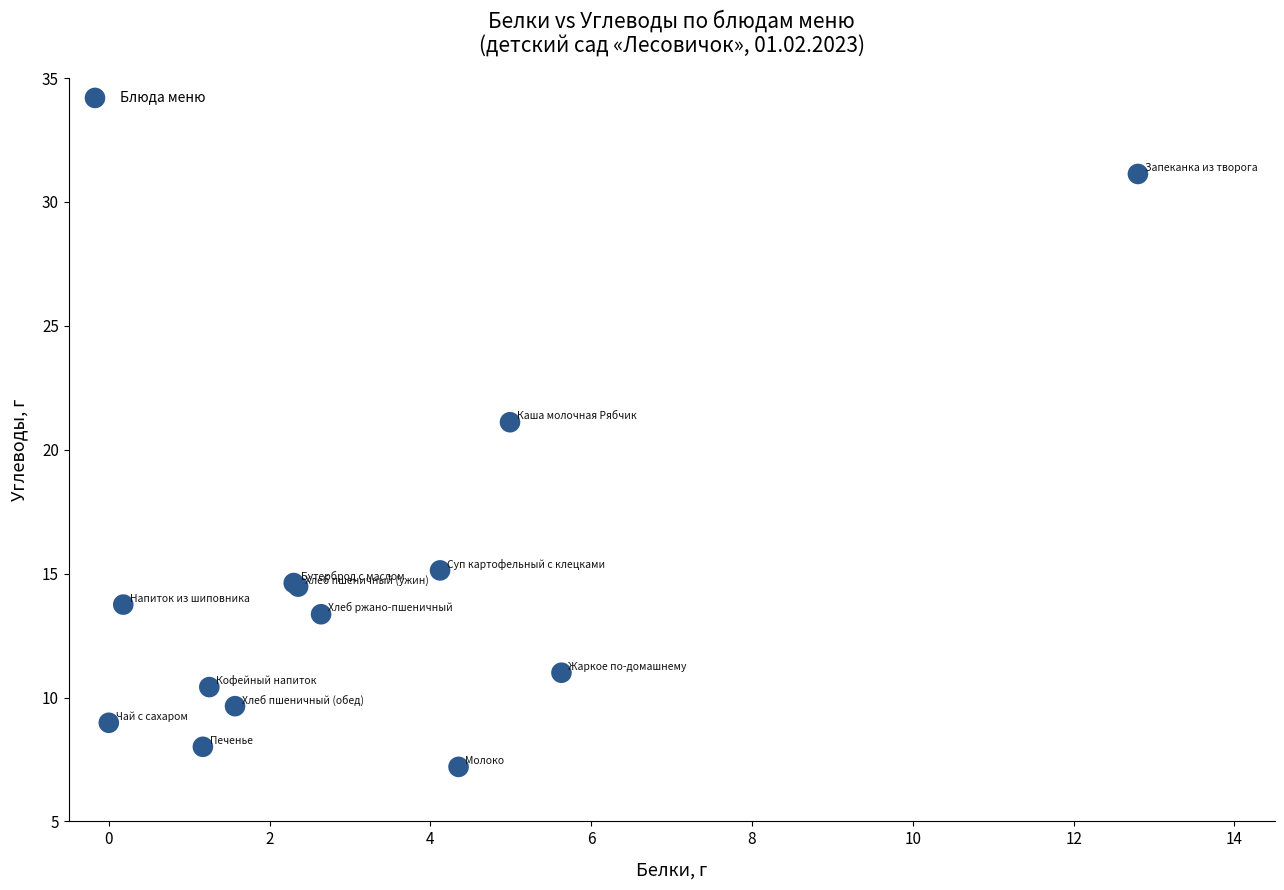

What Y value in the scatter plot is closest to 19?

21.1